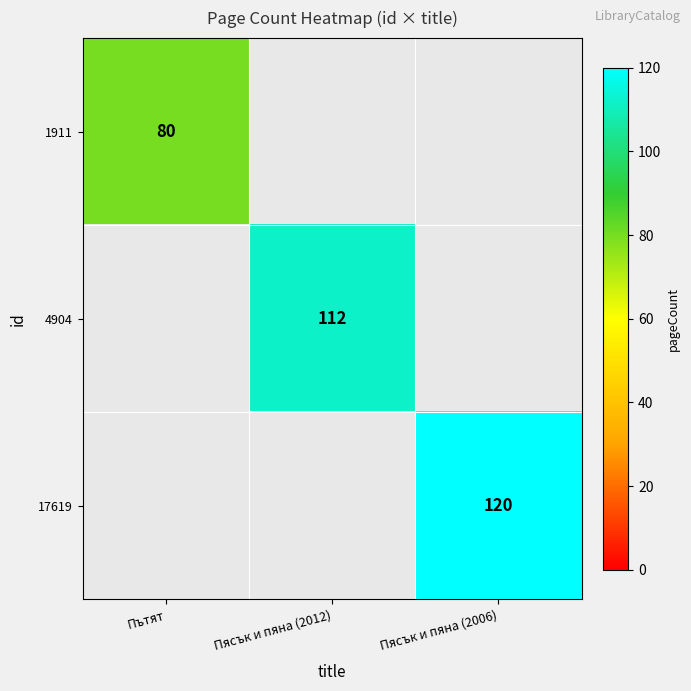

True or false: 17619 has a value of 178 at Пясък и пяна (2006).

False